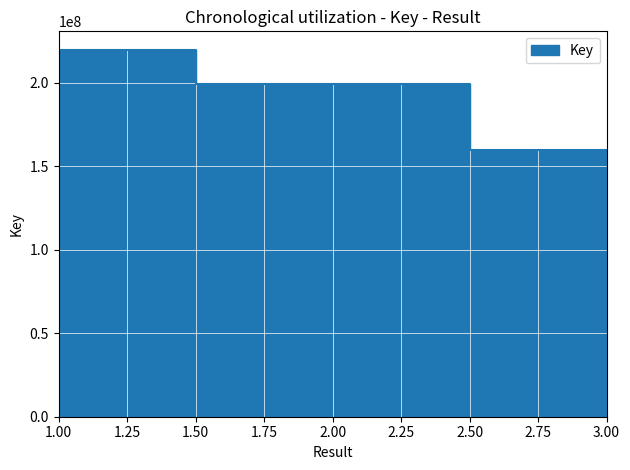

What is the maximum value shown in the chart?

219949171